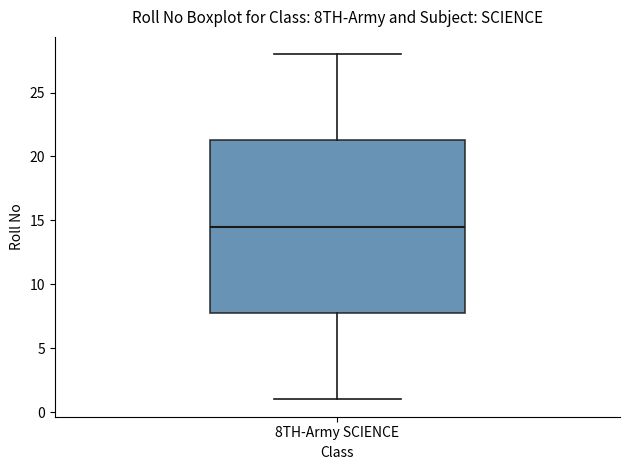

Read this box plot against the y-axis: the position of the median line, the range covered by the box, and the ends of both whiskers. The values are not printed on the chart, so give them approximately, as read against the axis.

median 14.5, box 8.0 to 21.5, whiskers 1.0 to 28.0